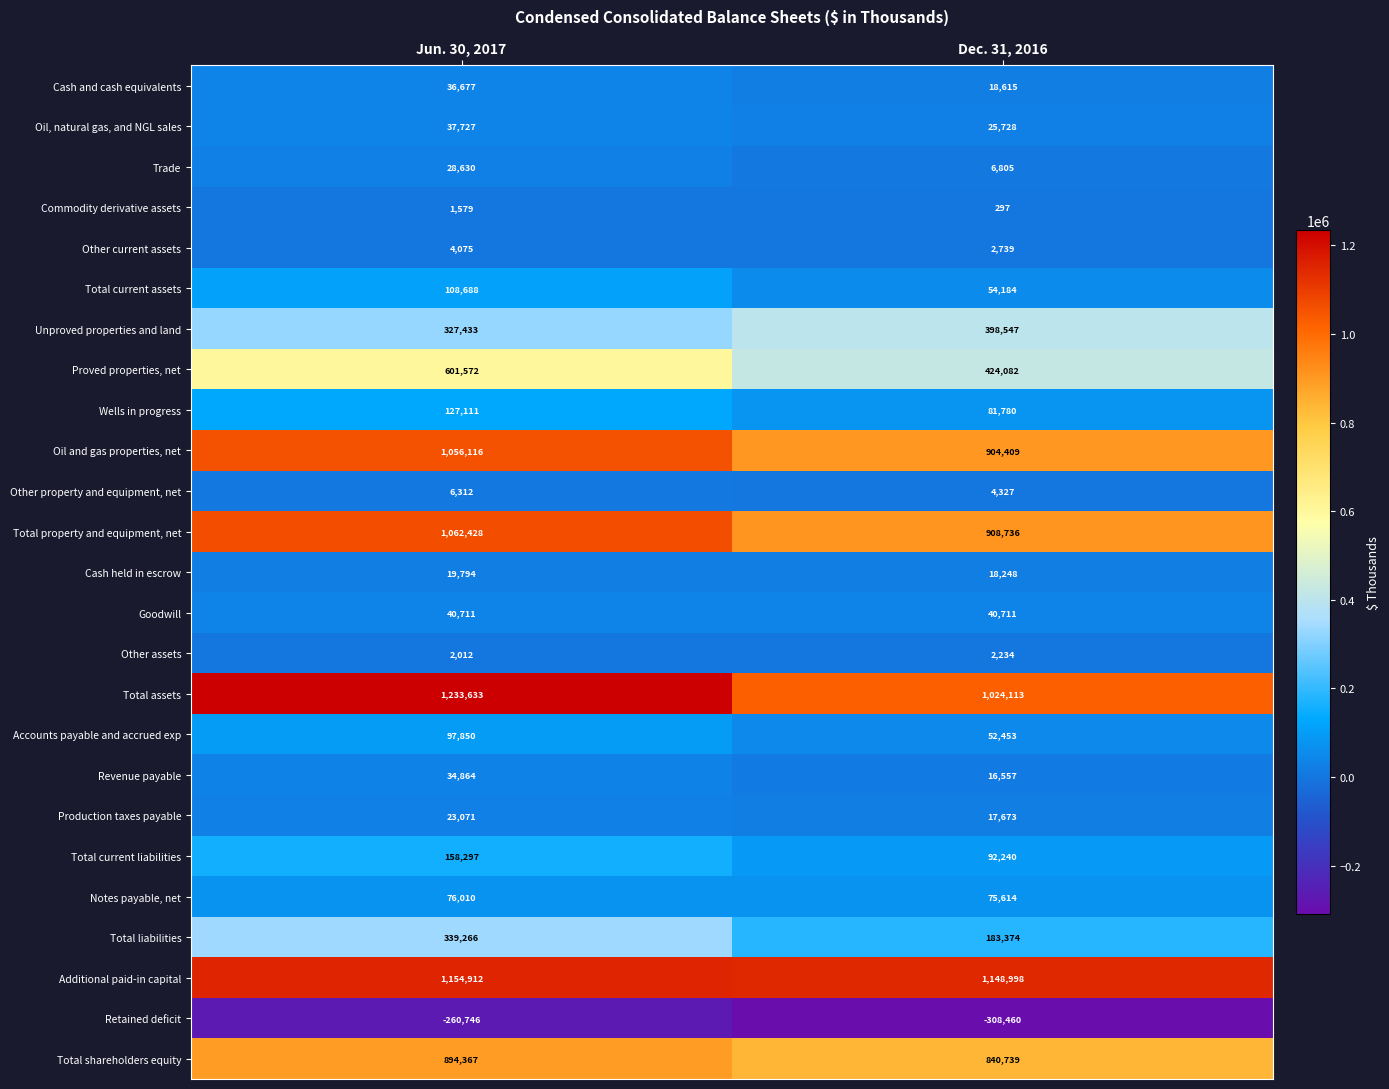

Which series has the largest range (max minus min)?

Total assets